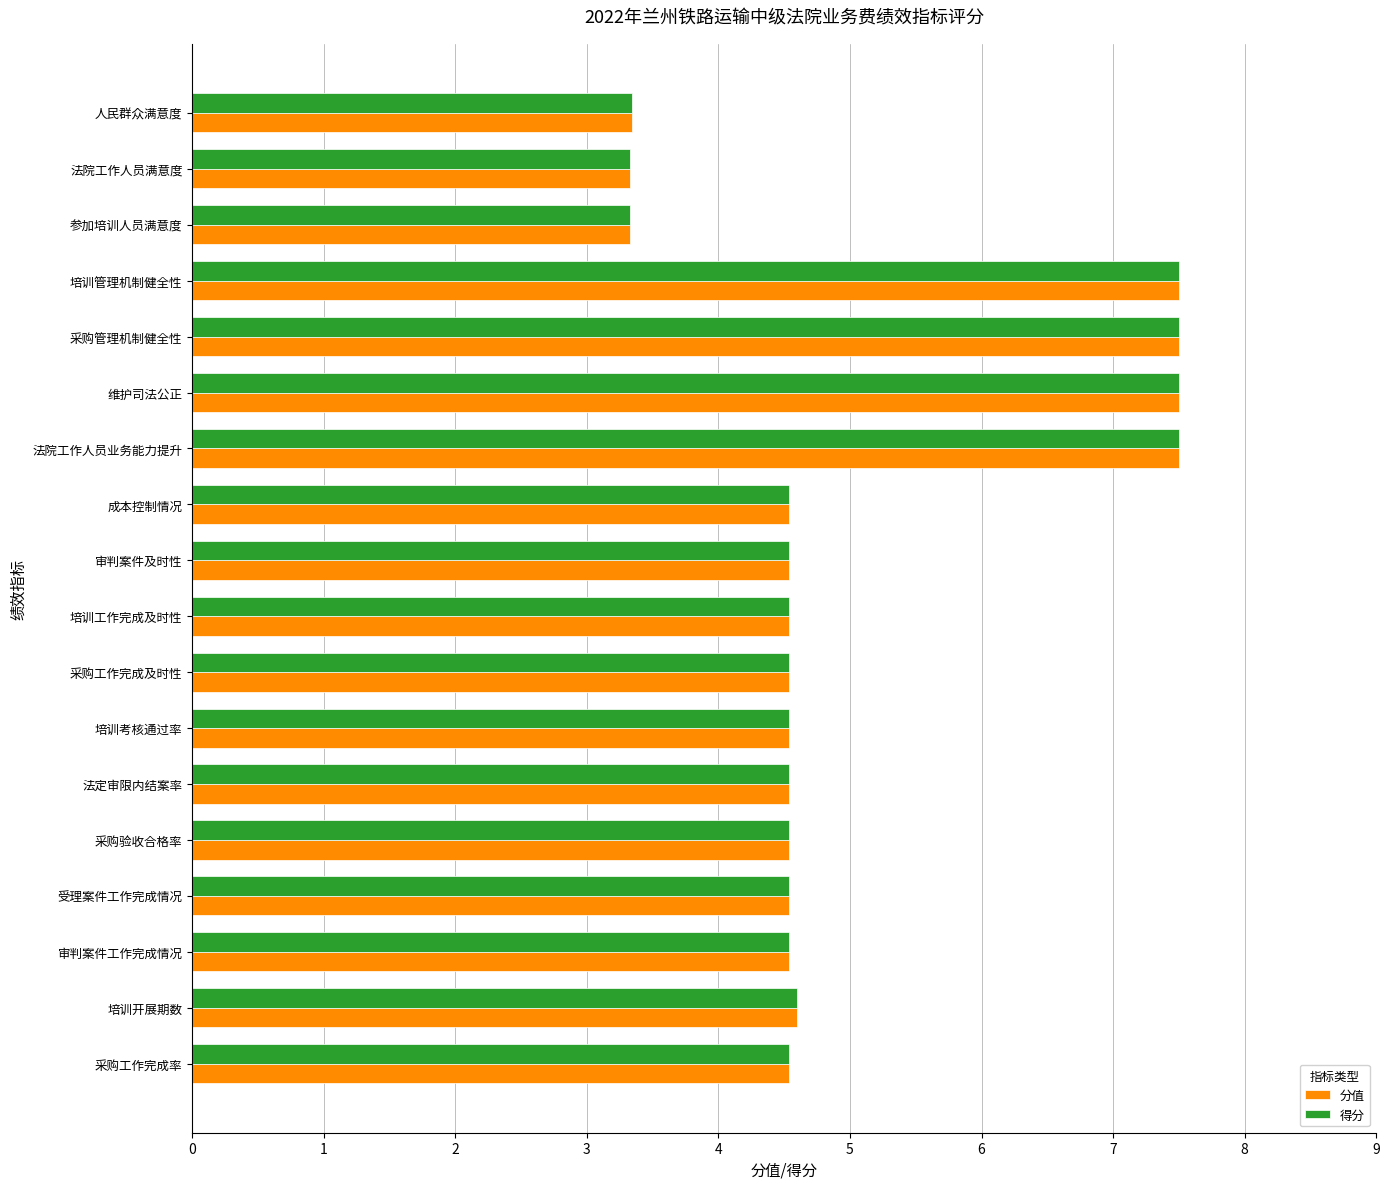

What are all the series names shown in the legend?

分值, 得分